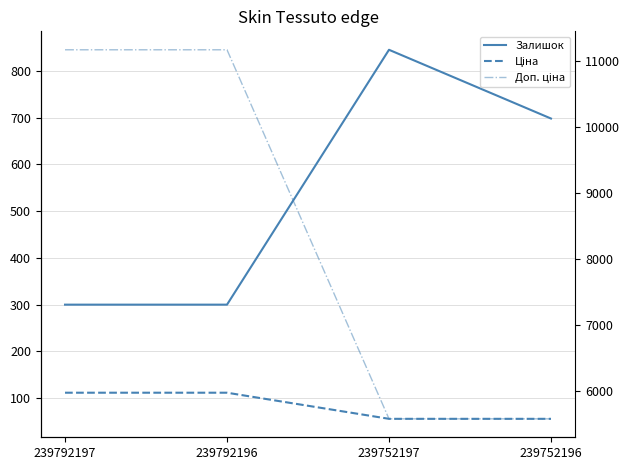

Does the chart display data point markers on the line(s)?

No